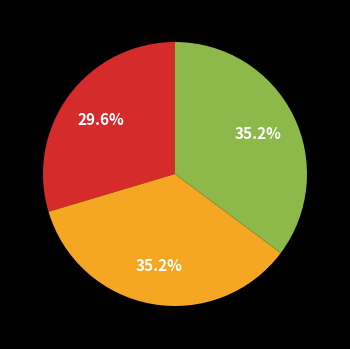

Does any single category account for the majority?

No